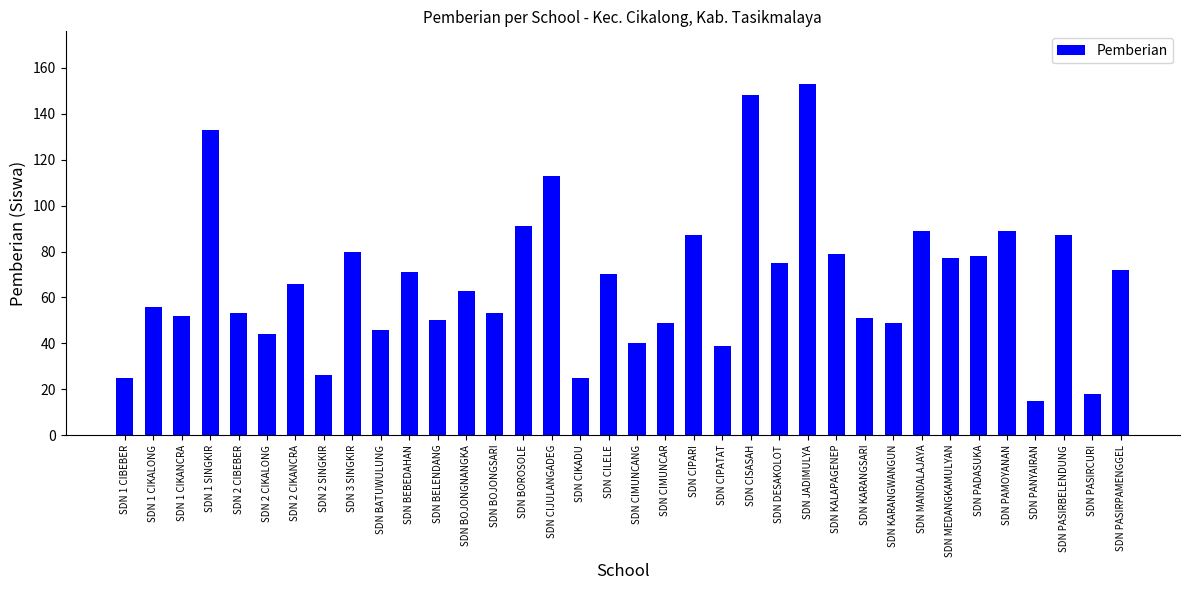

The value at SDN PANYAIRAN is 7. True or false?

False